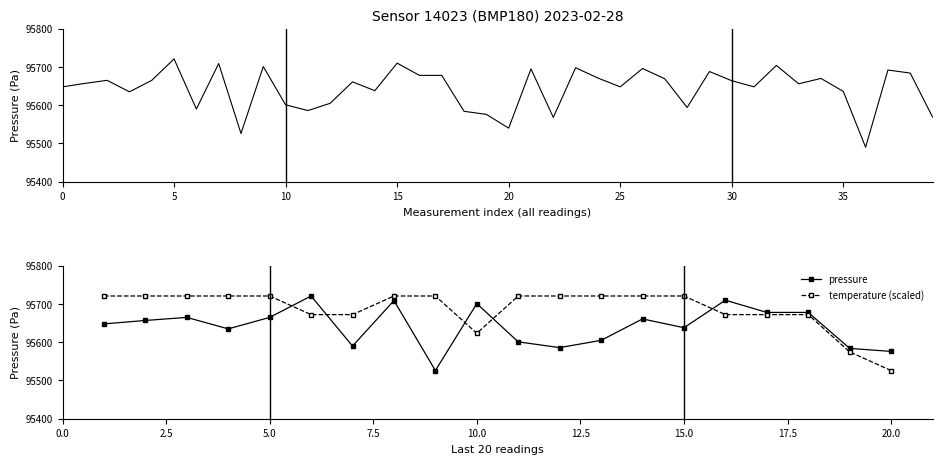

At how many categories does at least one series exceed 95540?

20